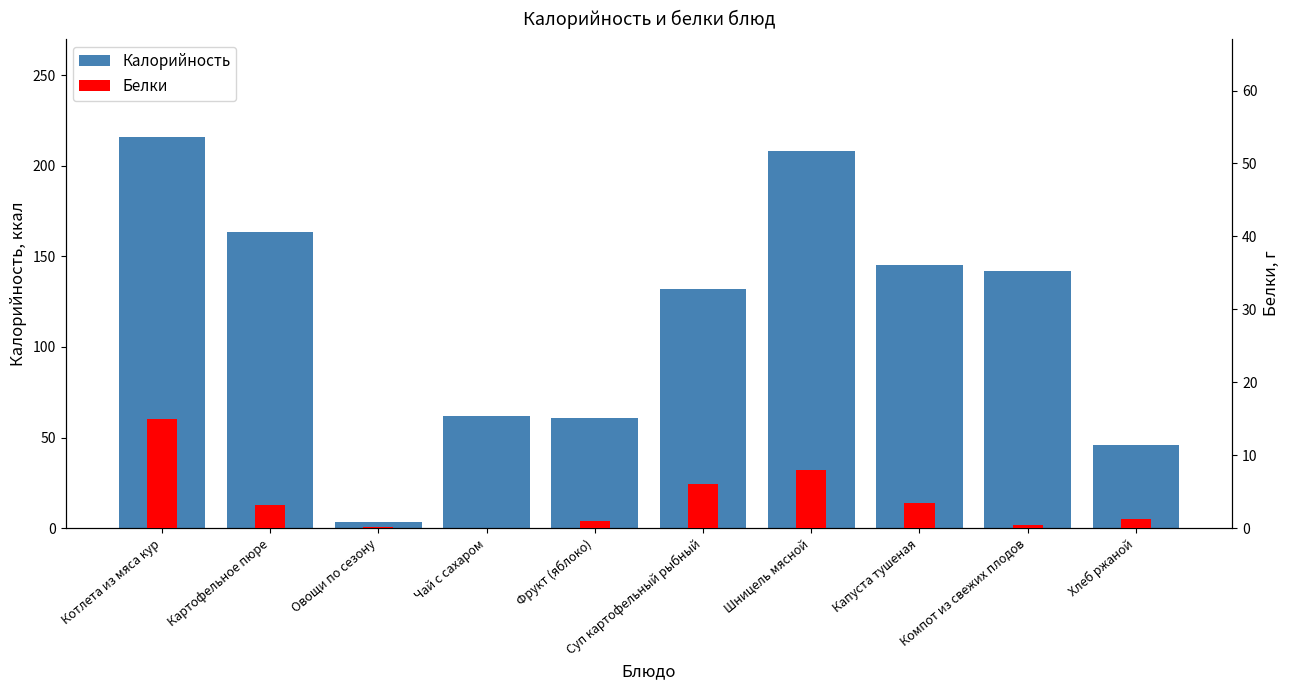

True or false: Белки has a value of 3.2 at Картофельное пюре.

True